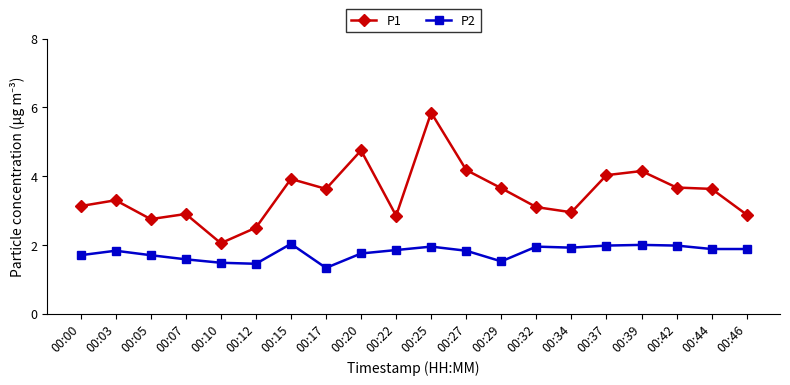

What is the spread (max minus min) of values at 00:34?

1.0